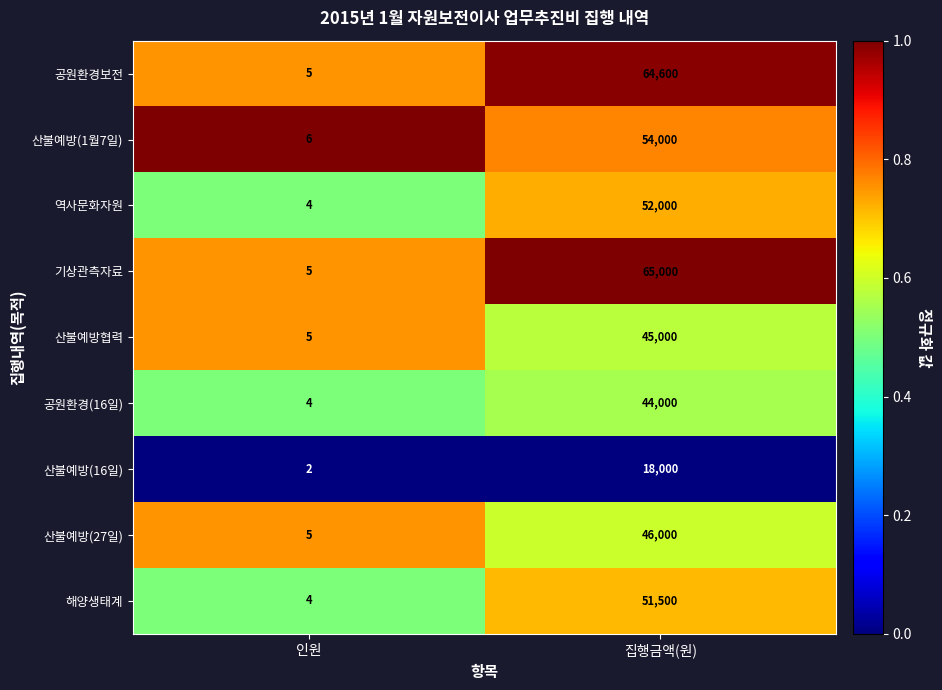

The value of 기상관측자료 at 인원 is 5. True or false?

True